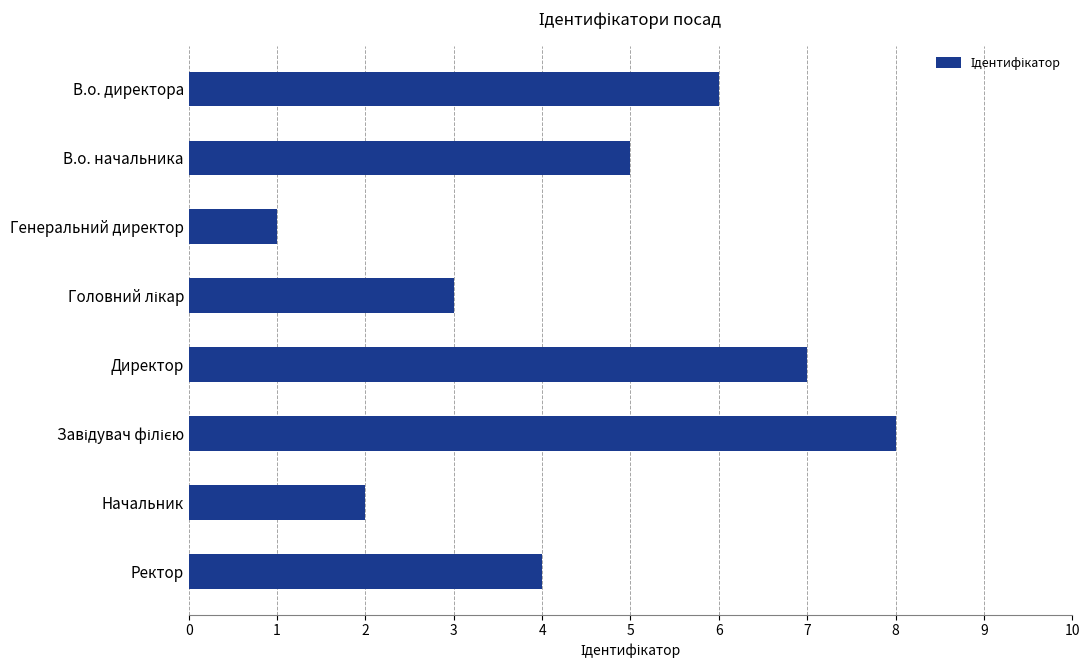

Reading bottom to top, transcribe all the data shown in this chart.

4	2	8	7	3	1	5	6